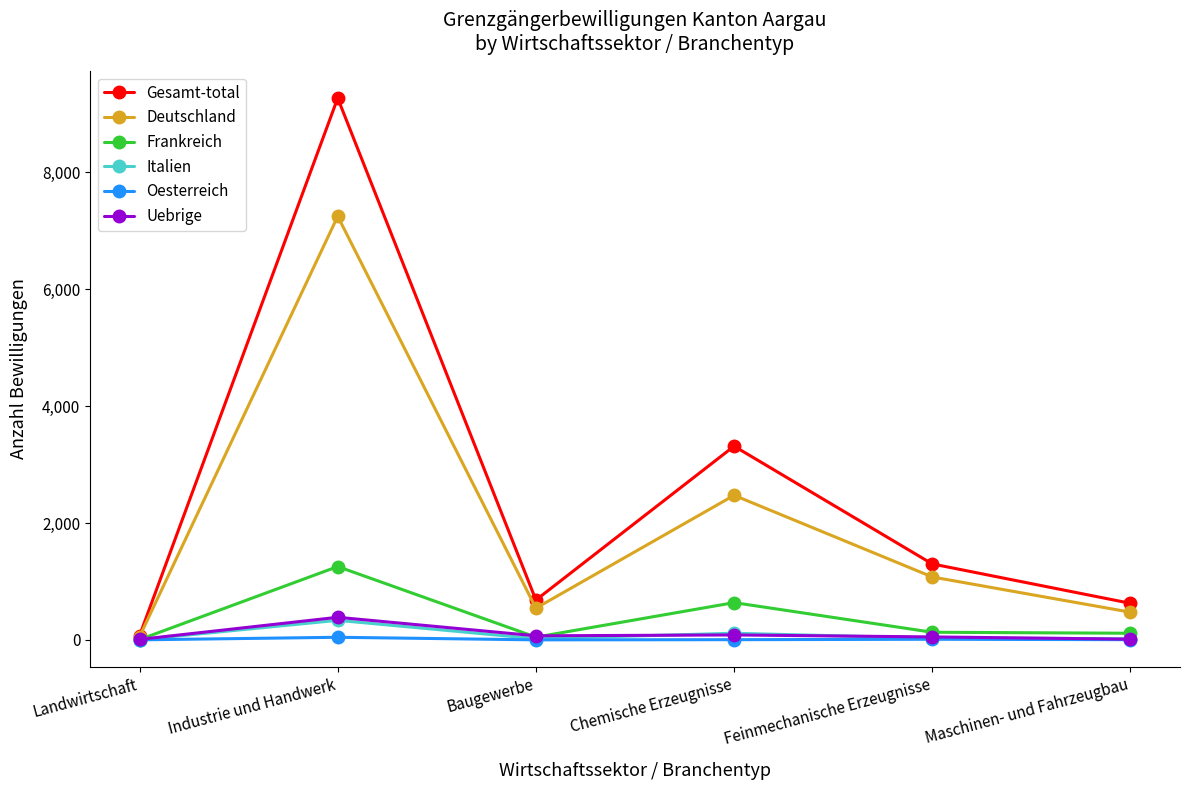

Is it true that Deutschland equals 543 at Baugewerbe?

True